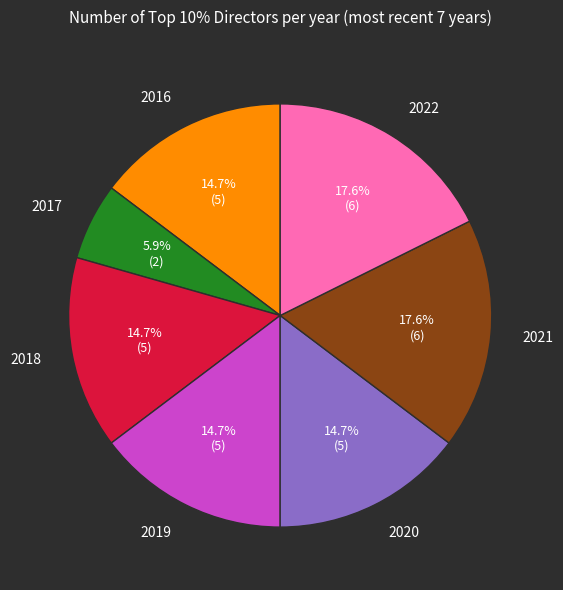

What percentage is the 2017 slice, to the nearest percent?

6%